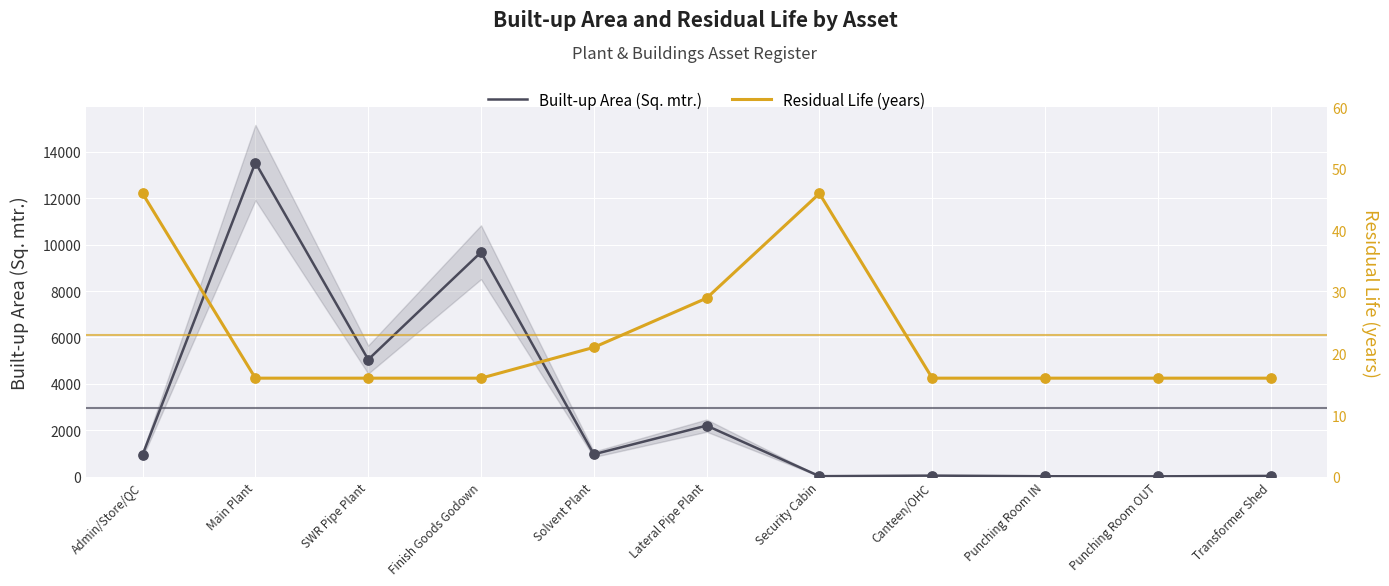

What is the total value across all series at SWR Pipe Plant?

5063.0